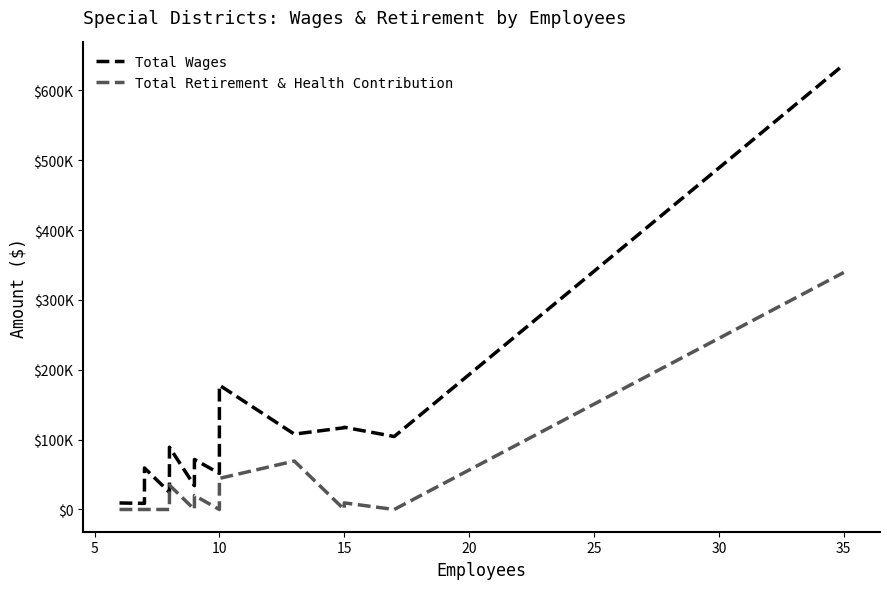

How many lines are shown in the chart?

2